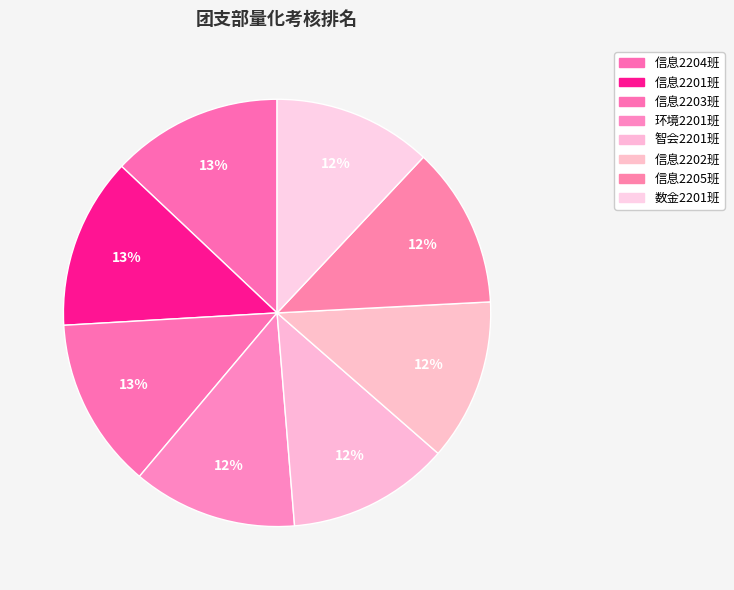

Which has a higher value, 智会2201班 or 环境2201班?

环境2201班